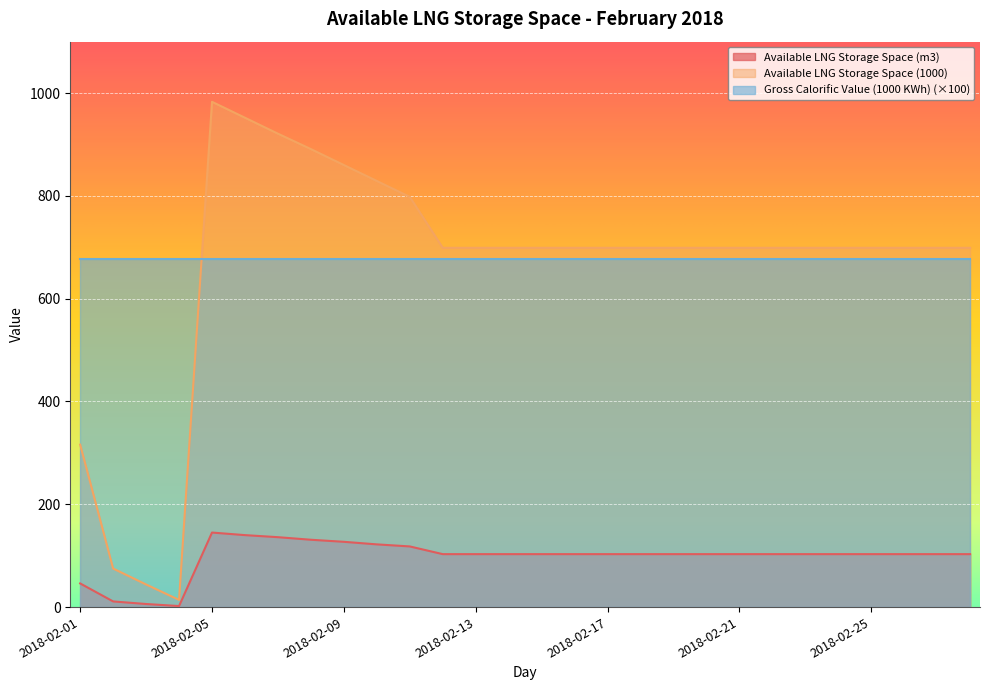

Which series changed the most between 2018-02-07 and 2018-02-17?

Available LNG Storage Space (1000)